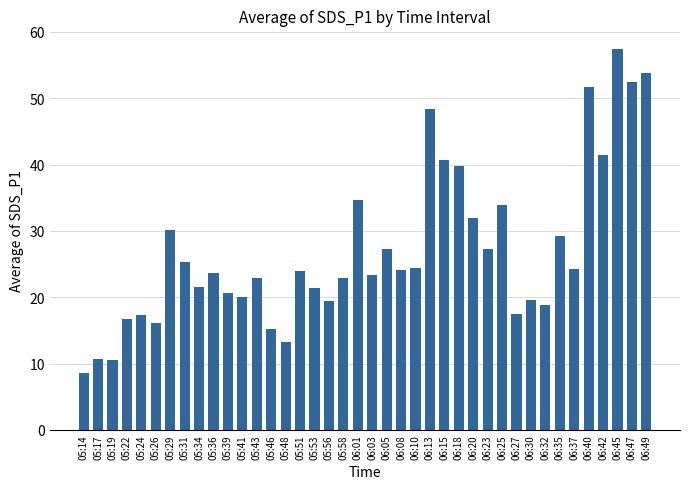

Does the chart contain stacked bars?

No